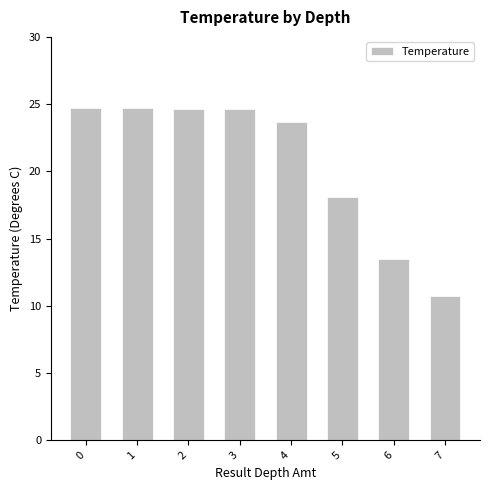

The chart shows a value of 24.7 at 0. True or false?

True